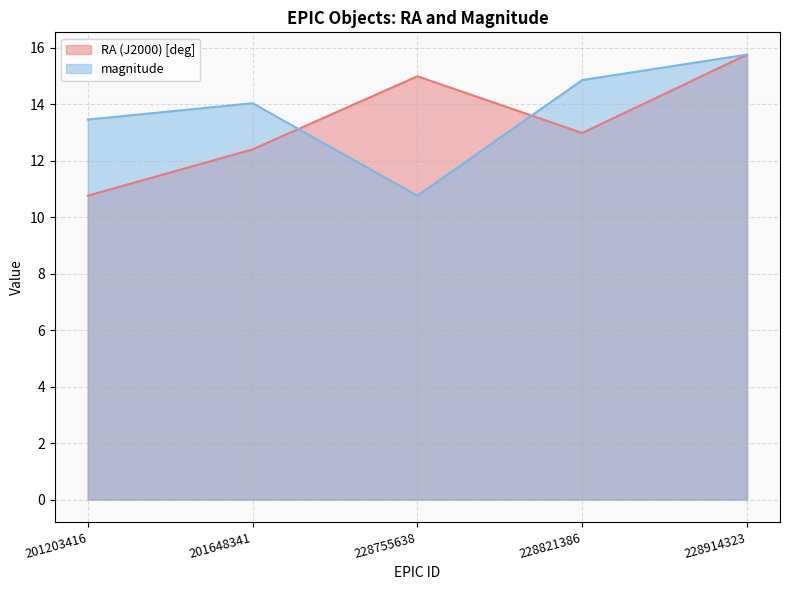

The RA (J2000) [deg] series shows 3.3 at 201648341. True or false?

False